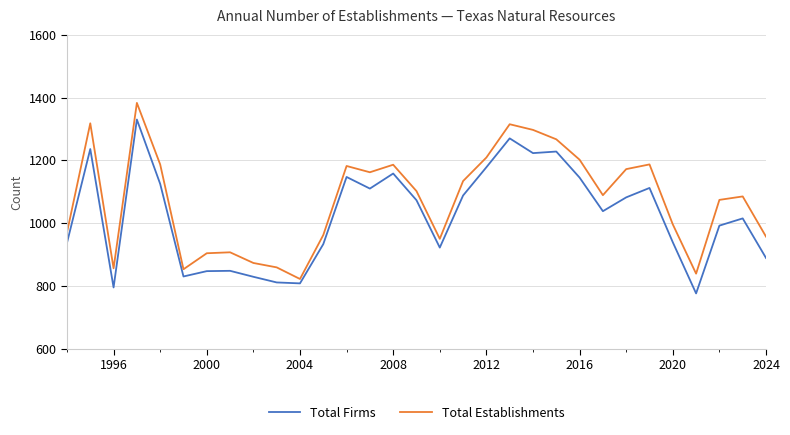

Which series has the largest total across all categories?

Total Establishments